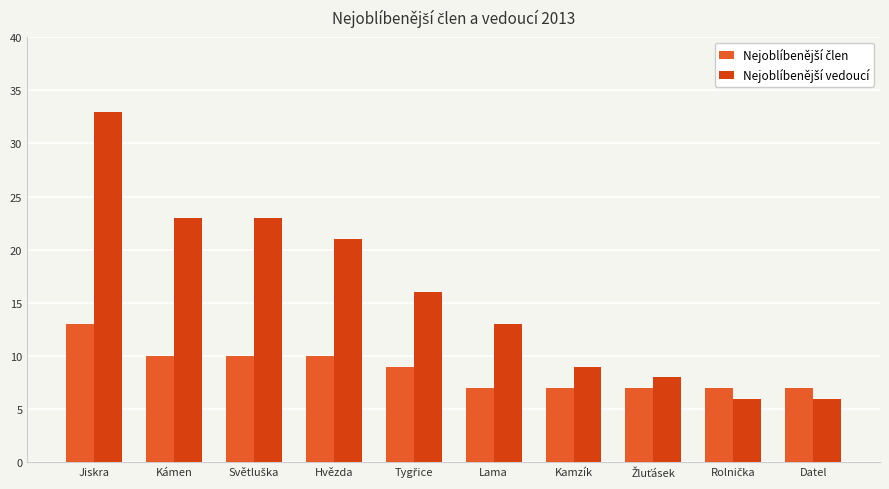

What position from the left is Lama?

6